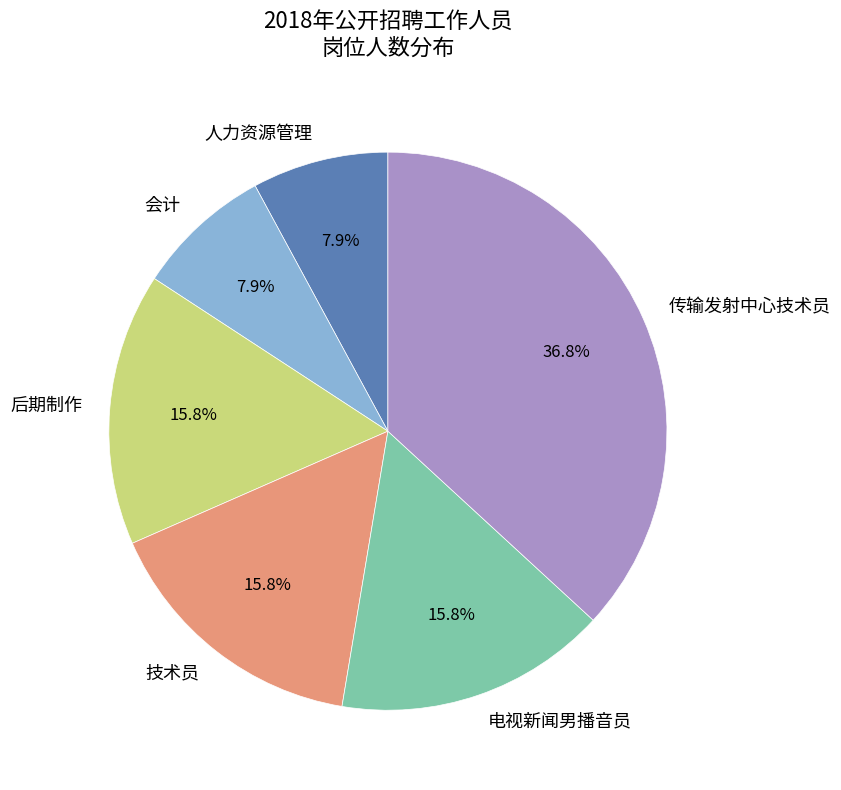

What percentage is the 会计 slice, to the nearest percent?

8%